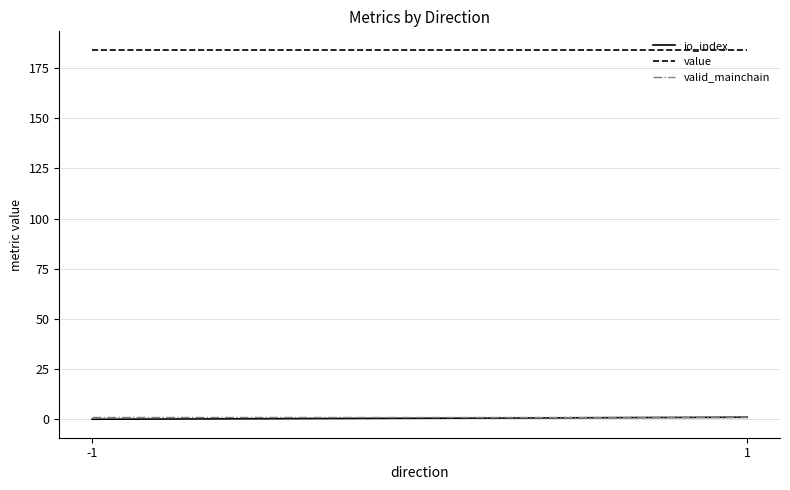

True or false: io_index has a value of 1.0 at 1.

True